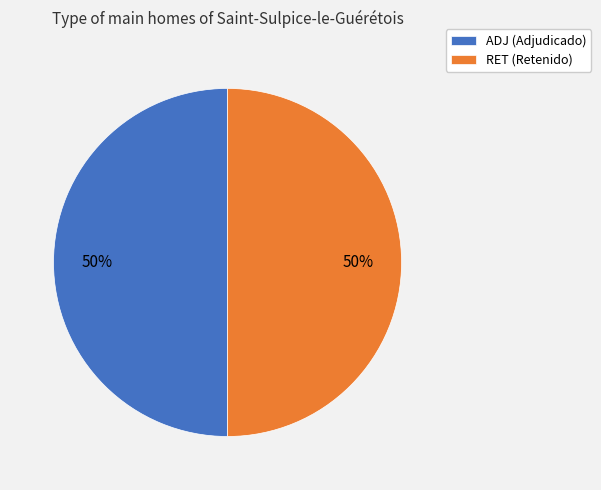

Is it true that RET is 50% of the pie?

True